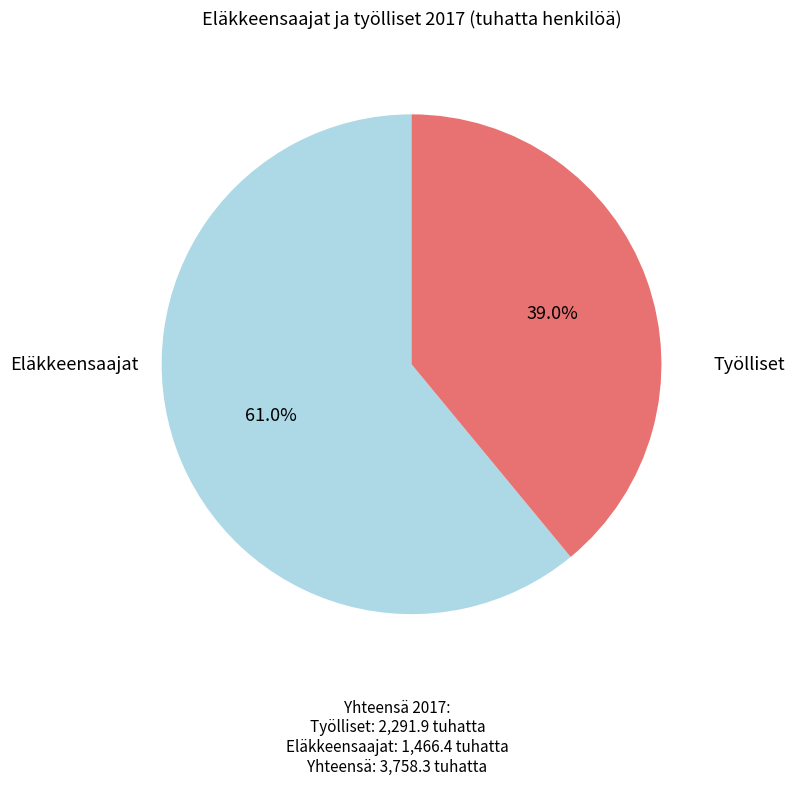

Is there a majority slice in this chart?

Yes